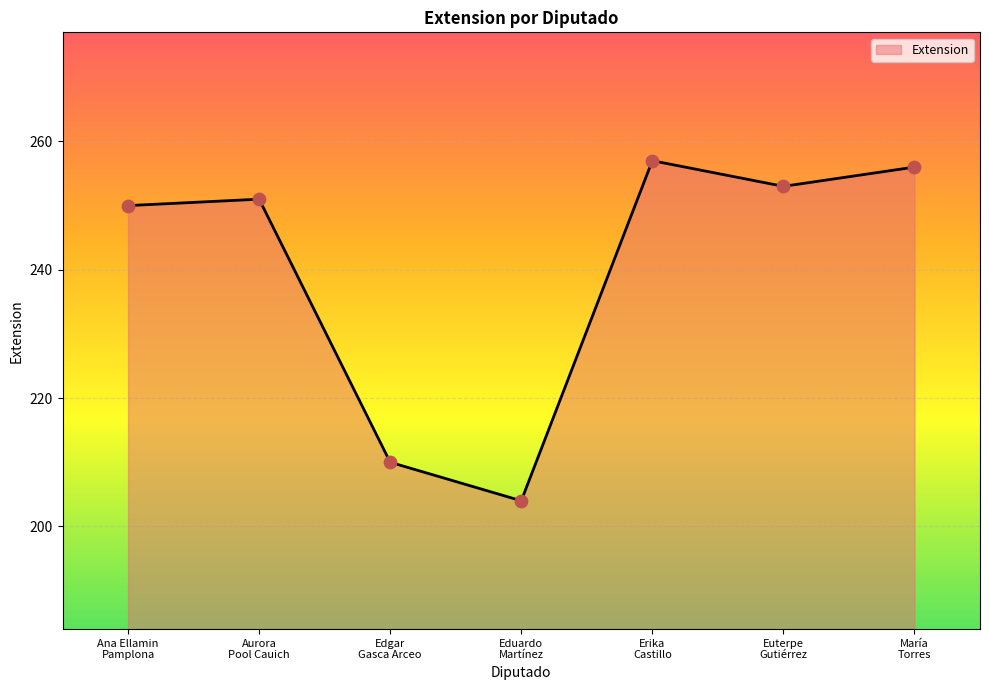

What is the change in value from Erika
Castillo to Euterpe
Gutiérrez?

-4